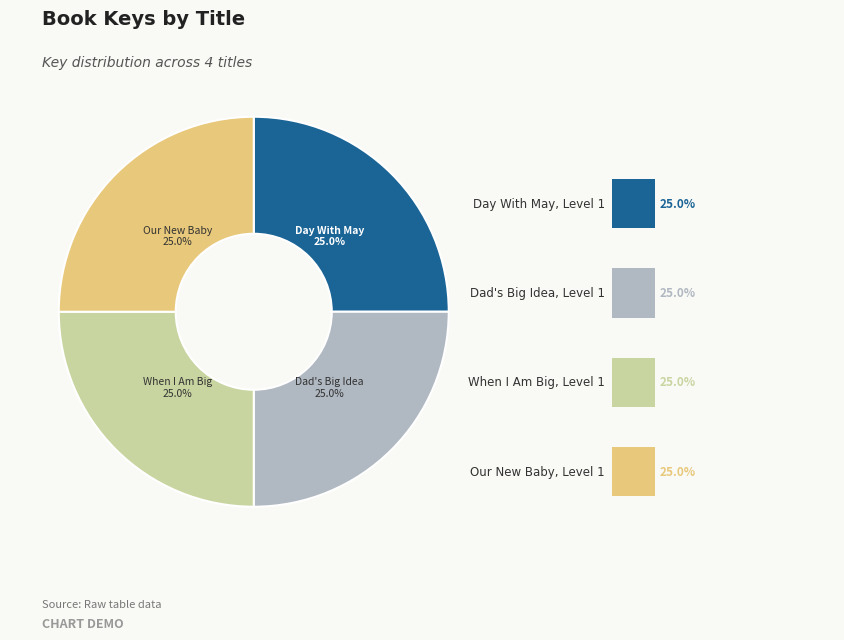

Which category has the biggest portion of the pie?

When I Am Big, Level 1